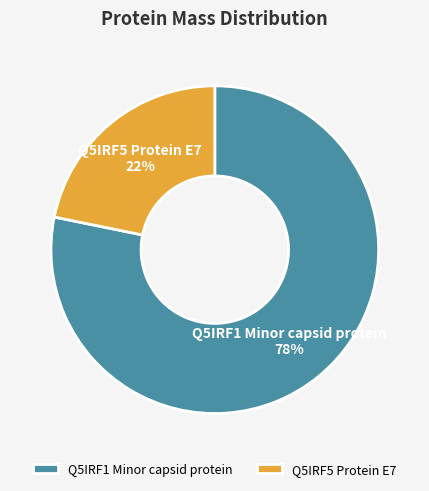

True or false: Q5IRF5 Protein E7 accounts for 22% of the total.

True